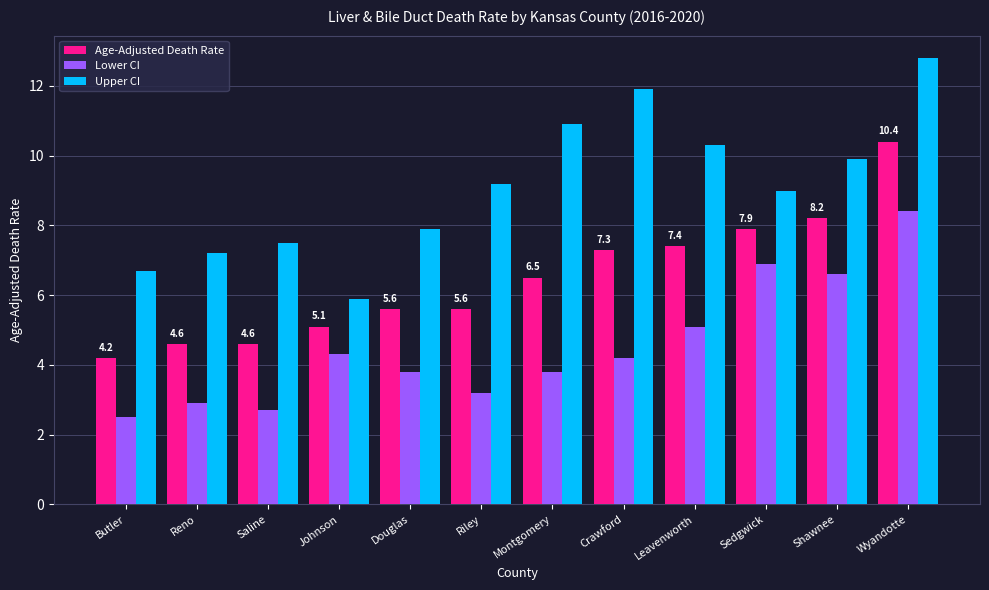

Where does the Age-Adjusted Death Rate series first go above 6?

Montgomery